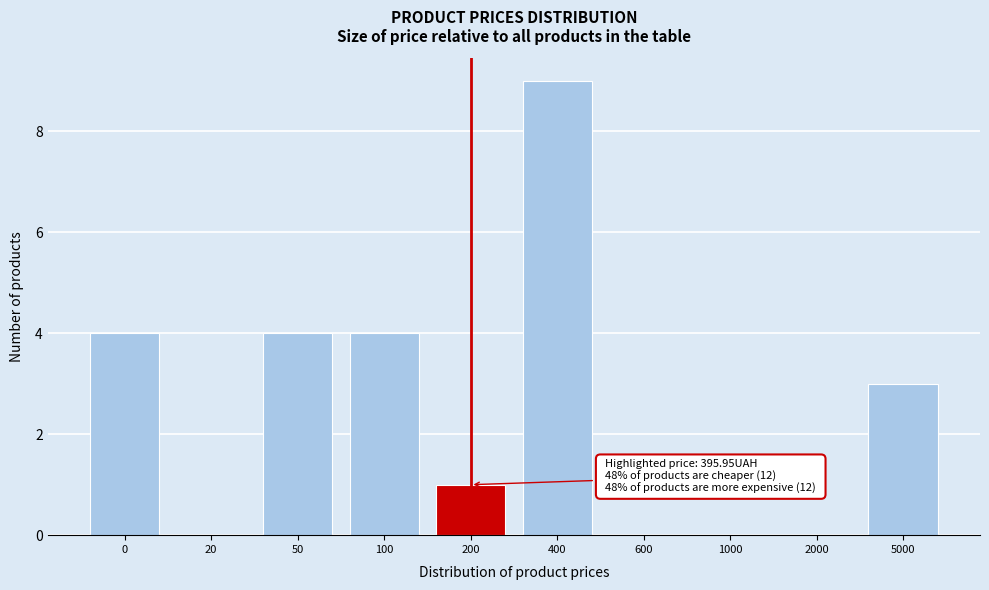

Reading left to right, list all the values displayed in this chart.

0=4	20=0	50=4	100=4	200=1	400=9	600=0	1000=0	2000=0	5000=3